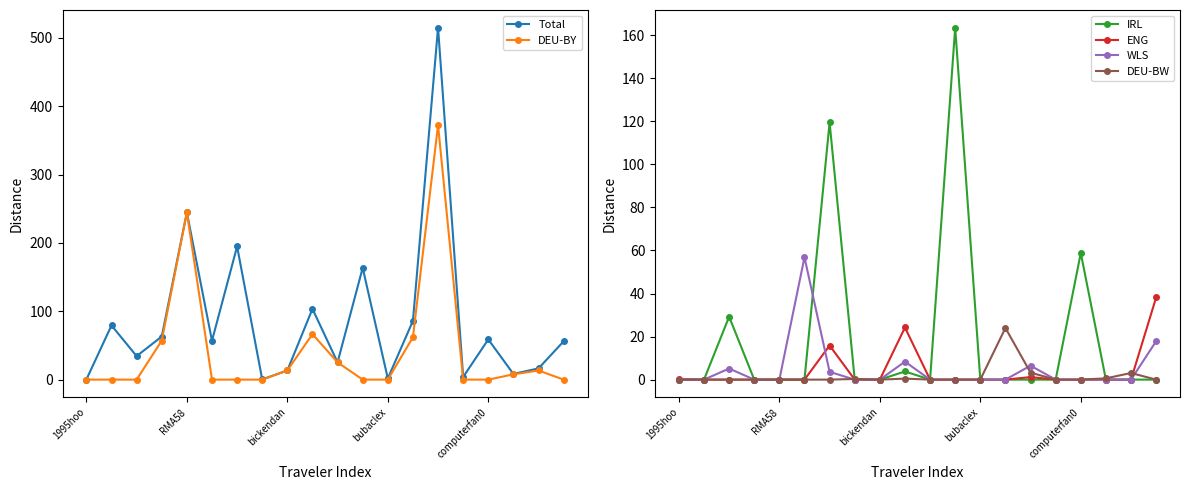

Reading left to right, what are all the values shown in this chart?

Total: 0.2	79.3	34.4	63.1	244.5	56.8	194.8	0.3	13.4	103.4	25.2	163.5	1.7	86.0	514.9	3.9	58.8	8.3	16.4	56.0
DEU-BY: 0.0	0.0	0.0	57.0	244.5	0.0	0.0	0.0	13.4	66.6	25.2	0.0	0.0	62.0	372.4	0.0	0.0	7.7	13.4	0.0
IRL: 0.0	0.0	29.2	0.0	0.0	0.0	119.4	0.0	0.0	3.8	0.0	163.5	0.0	0.0	0.0	0.0	58.8	0.0	0.0	0.0
ENG: 0.2	0.0	0.0	0.0	0.0	0.0	15.8	0.0	0.0	24.2	0.0	0.0	0.0	0.0	1.2	0.0	0.0	0.0	0.0	38.2
WLS: 0.0	0.0	5.2	0.0	0.0	56.8	3.6	0.0	0.0	8.4	0.0	0.0	0.0	0.0	6.5	0.0	0.0	0.0	0.0	17.8
DEU-BW: 0.0	0.0	0.0	0.0	0.0	0.0	0.0	0.3	0.0	0.5	0.0	0.0	0.0	24.0	3.2	0.0	0.0	0.6	3.1	0.0